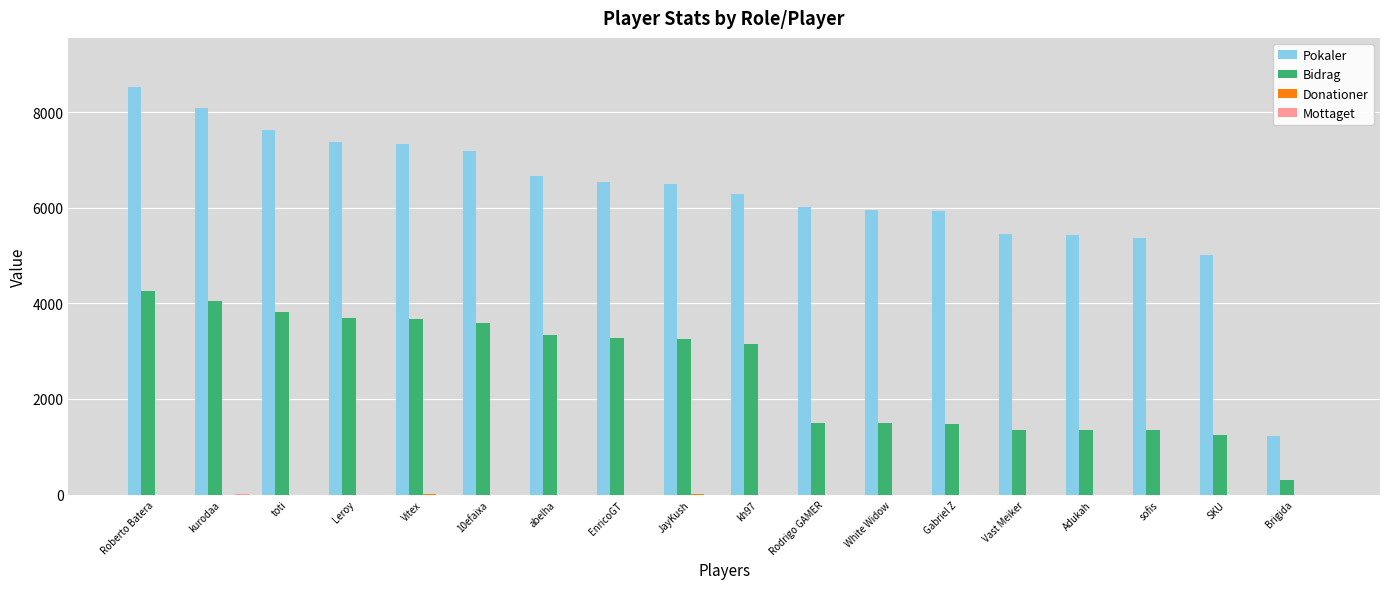

What is the sum of all Pokaler values?

112457